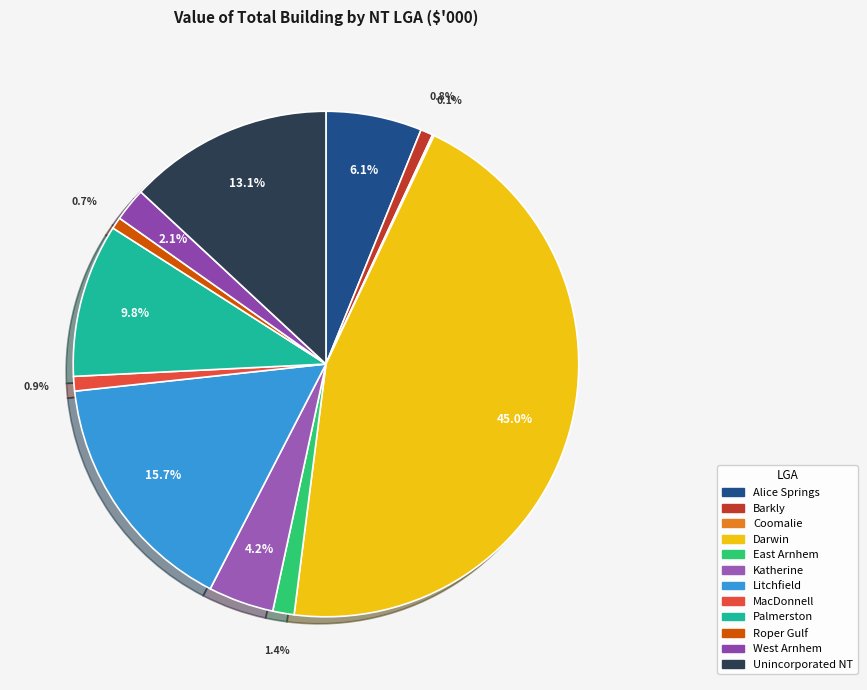

Rank the categories by value from highest to lowest.

Darwin, Litchfield, Unincorporated NT, Palmerston, Alice Springs, Katherine, West Arnhem, East Arnhem, MacDonnell, Barkly, Roper Gulf, Coomalie